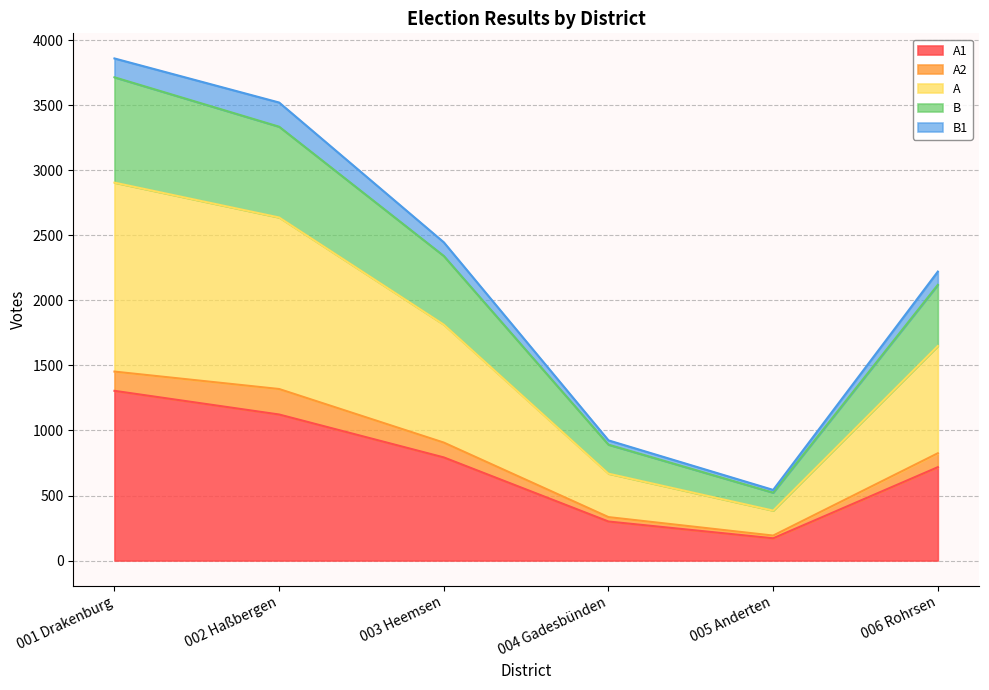

Rank the categories by A value from lowest to highest.

005 Anderten, 004 Gadesbünden, 006 Rohrsen, 003 Heemsen, 002 Haßbergen, 001 Drakenburg